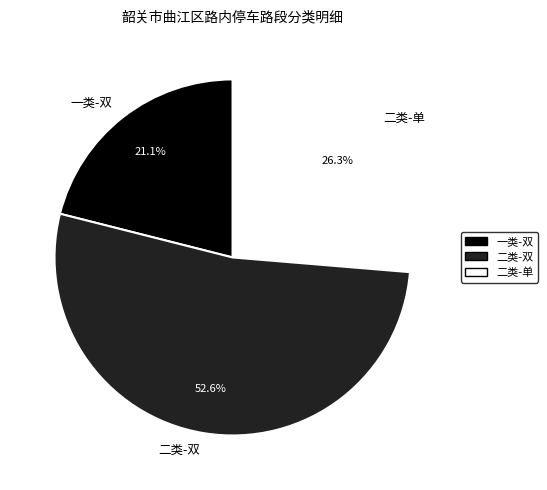

How much of the chart is everything except 一类-双?

78.9%